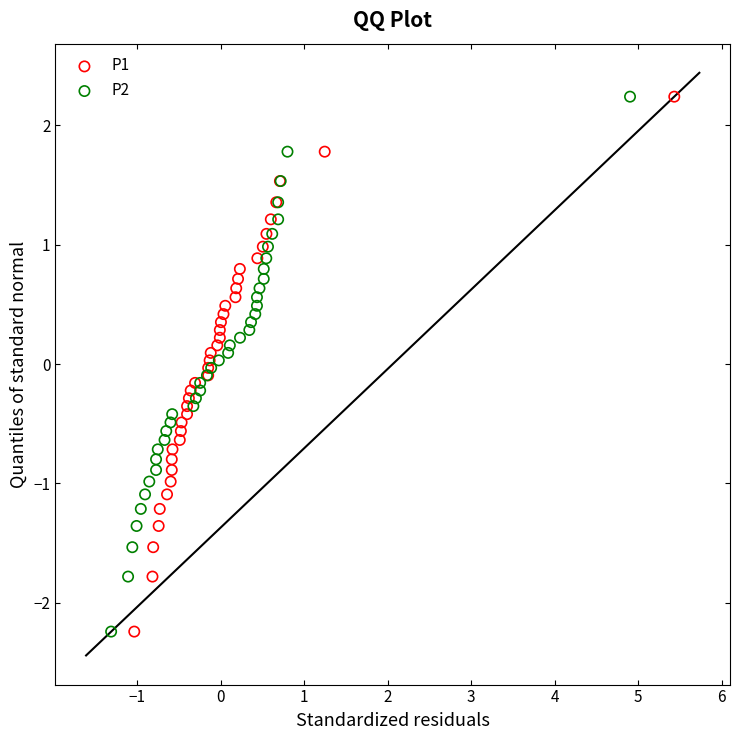

What are all the series names shown in the legend?

P1, P2